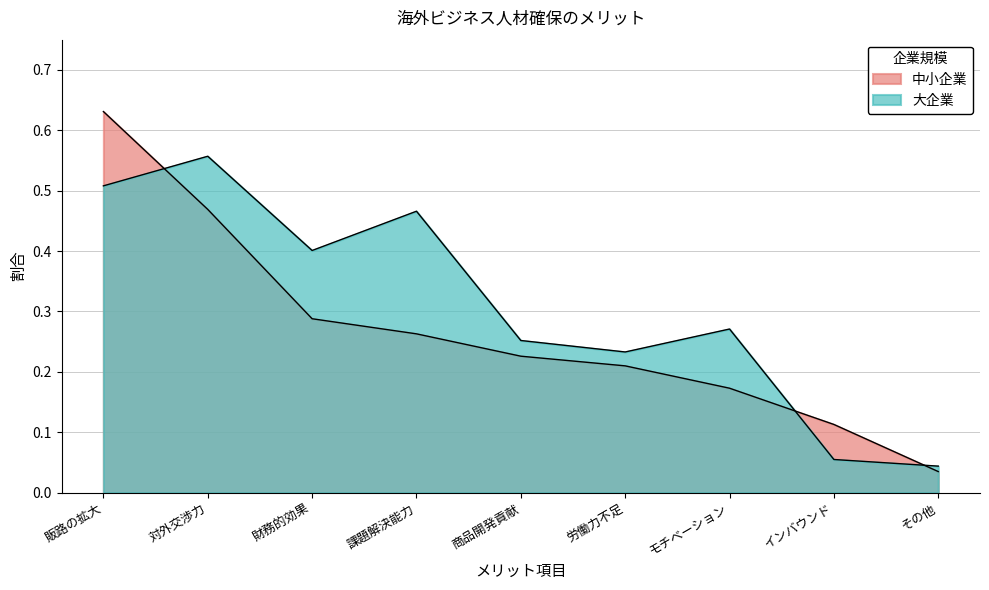

How many intersections are there between 大企業 and 中小企業?

3